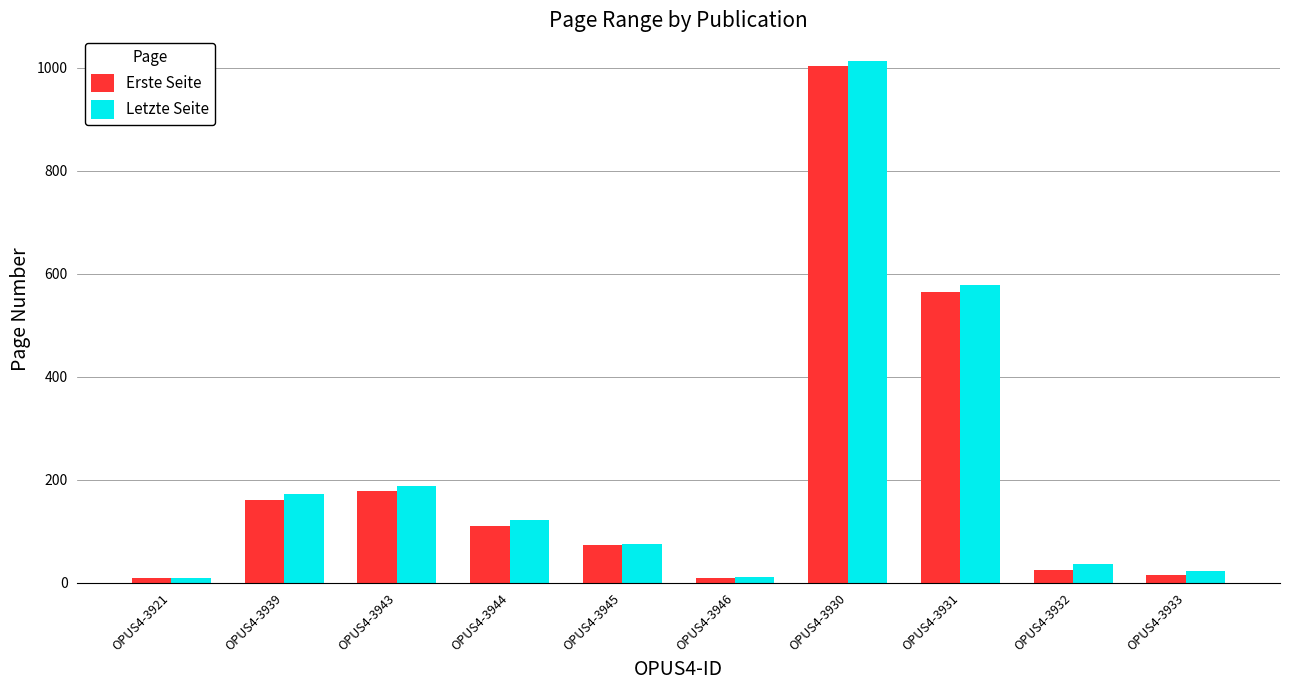

Count the number of data series in this chart.

2